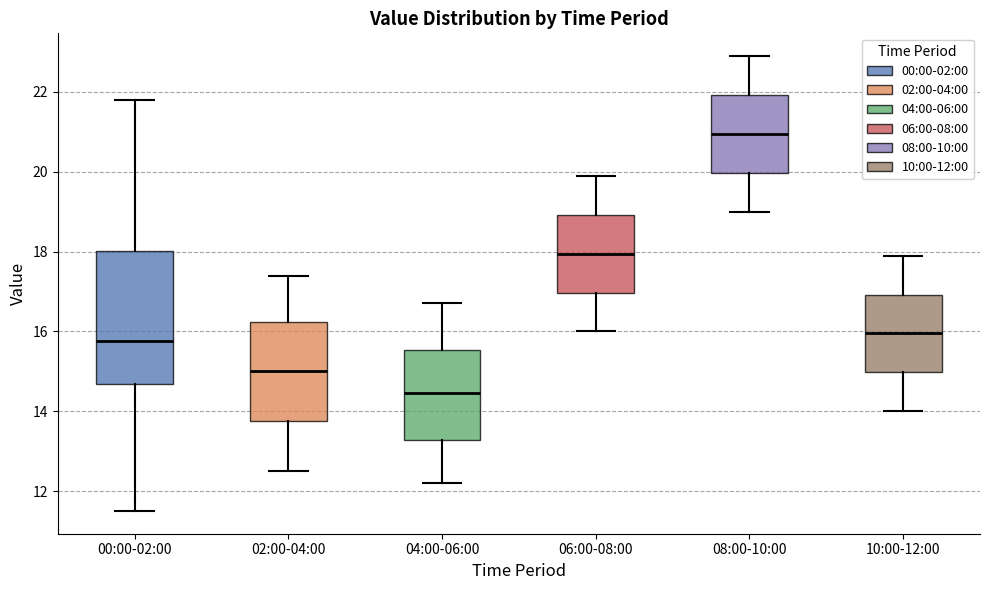

Where is the lower edge of the box for 10:00-12:00 on the y-axis? The values are not printed on the chart, so give them approximately, as read against the axis.

15.0